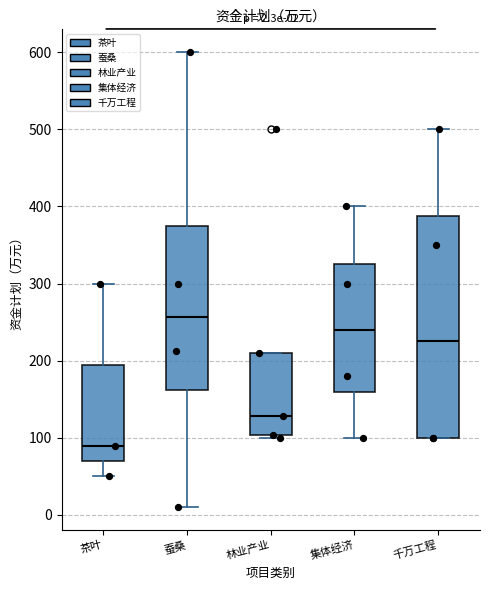

Which box is the tallest, from its lower edge to its upper edge?

千万工程